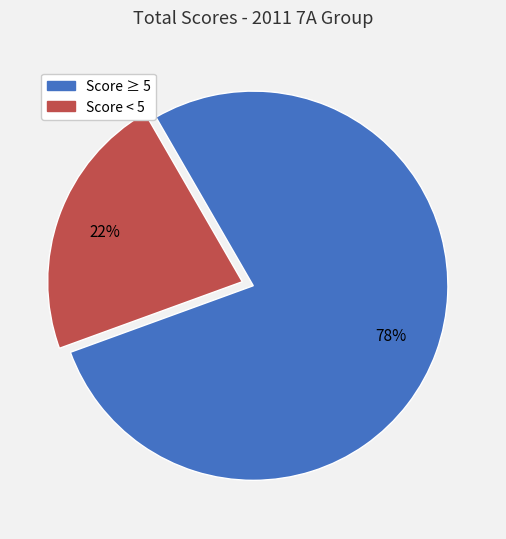

Is there any slice that represents more than half of the pie?

Yes